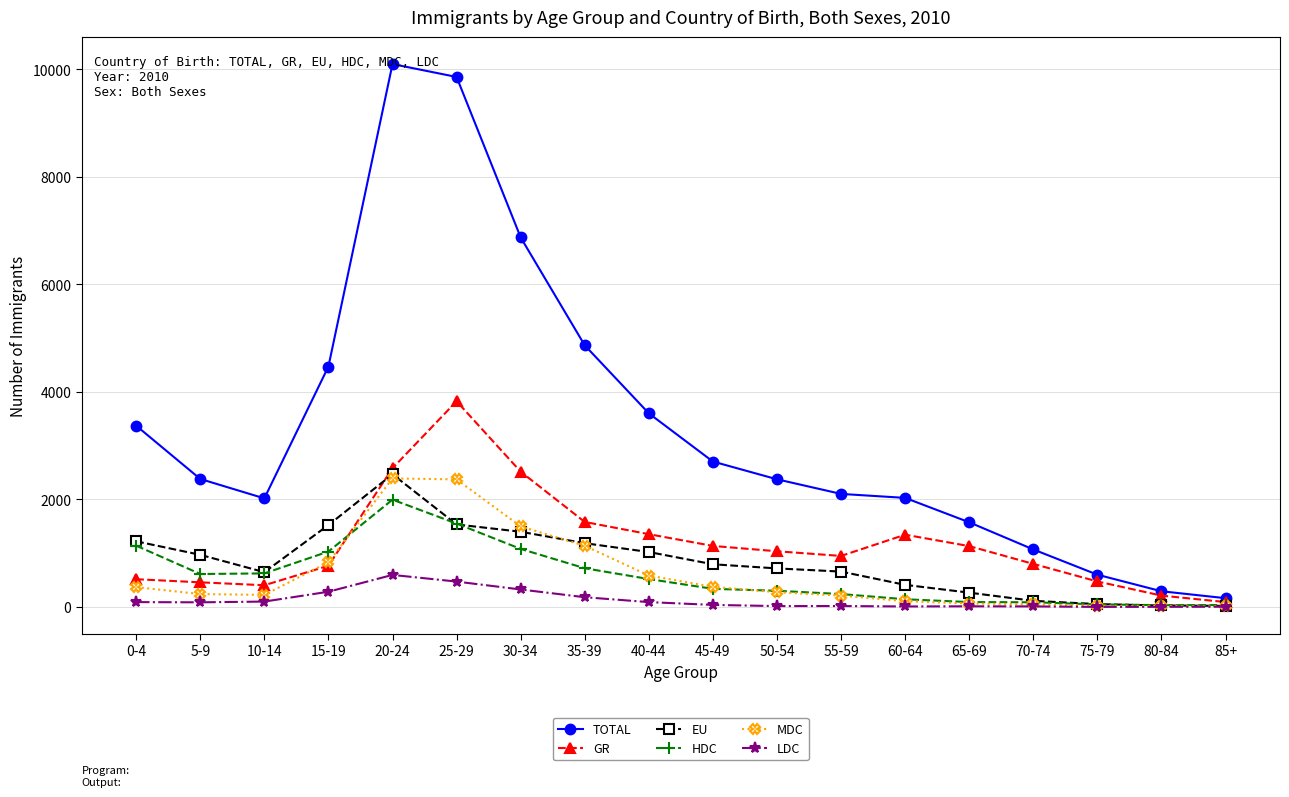

At which category does the chart reach its peak across all series?

20-24